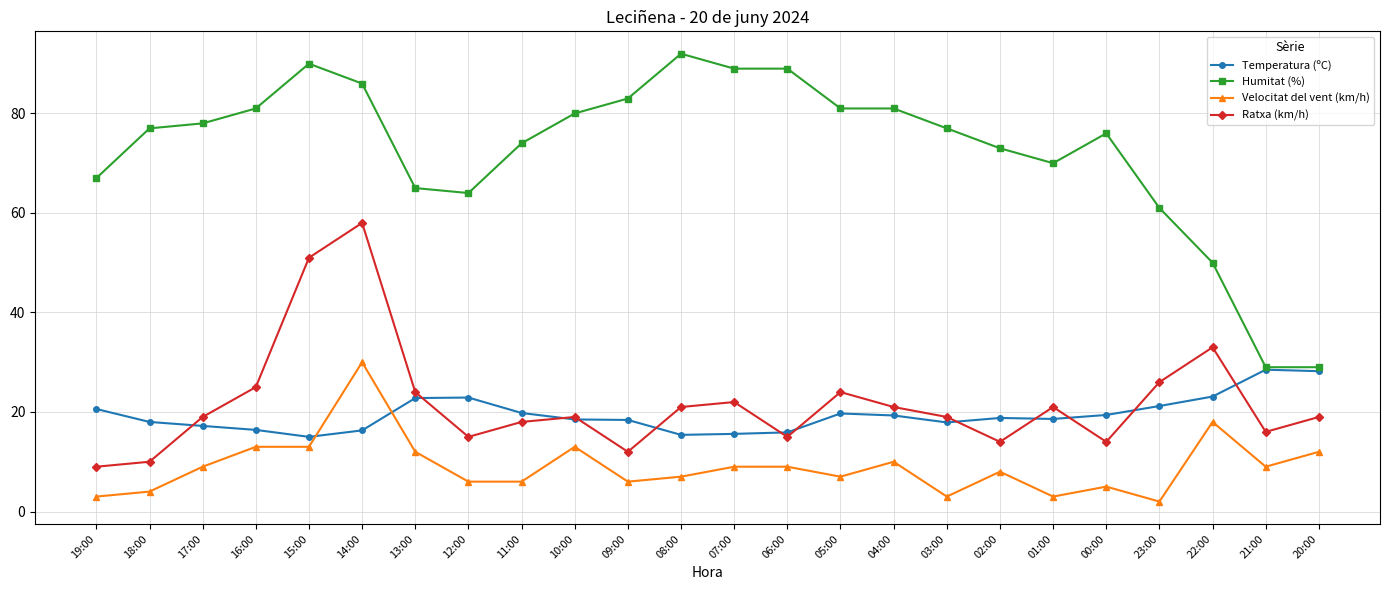

At which category is the sum across all series the highest?

14:00